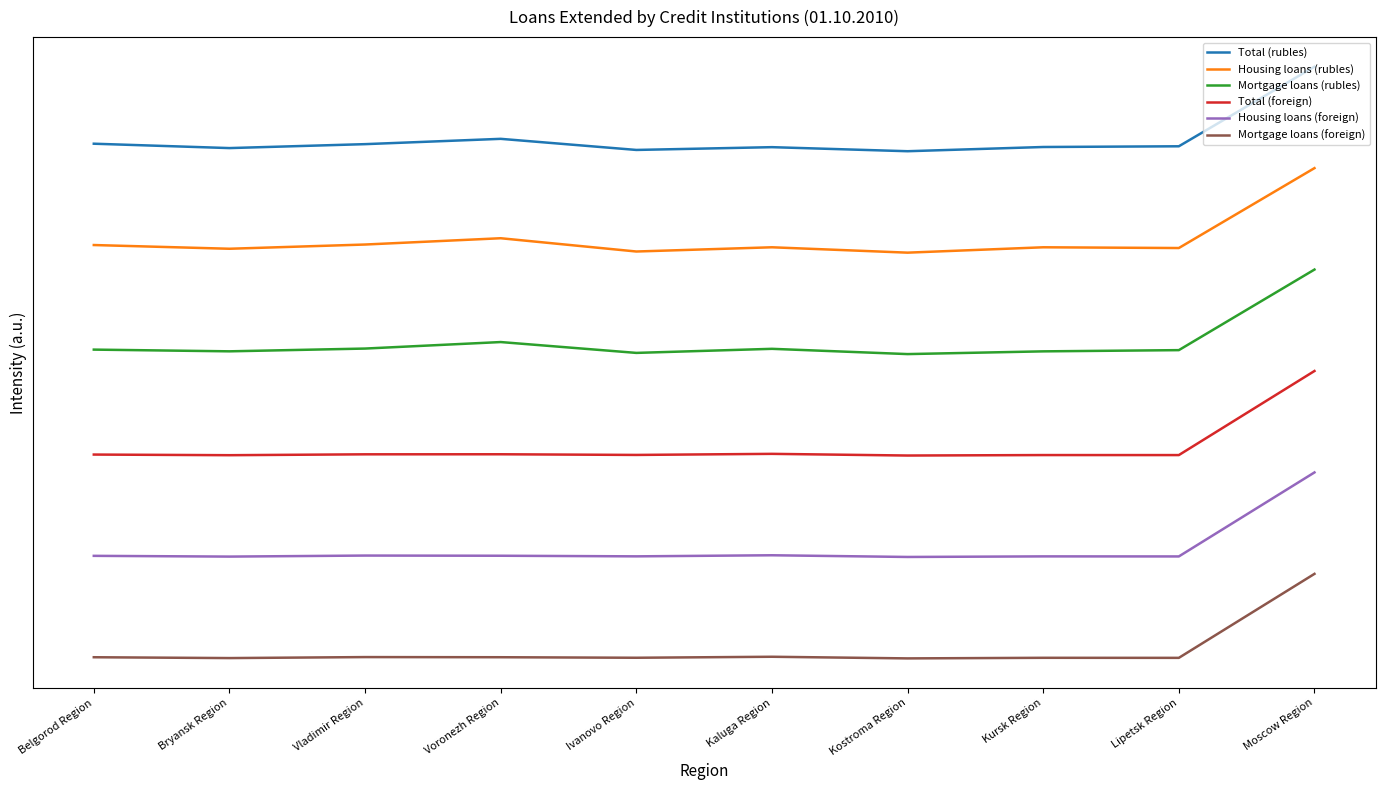

True or false: Housing loans (rubles) has a value of 7.3 at Bryansk Region.

False